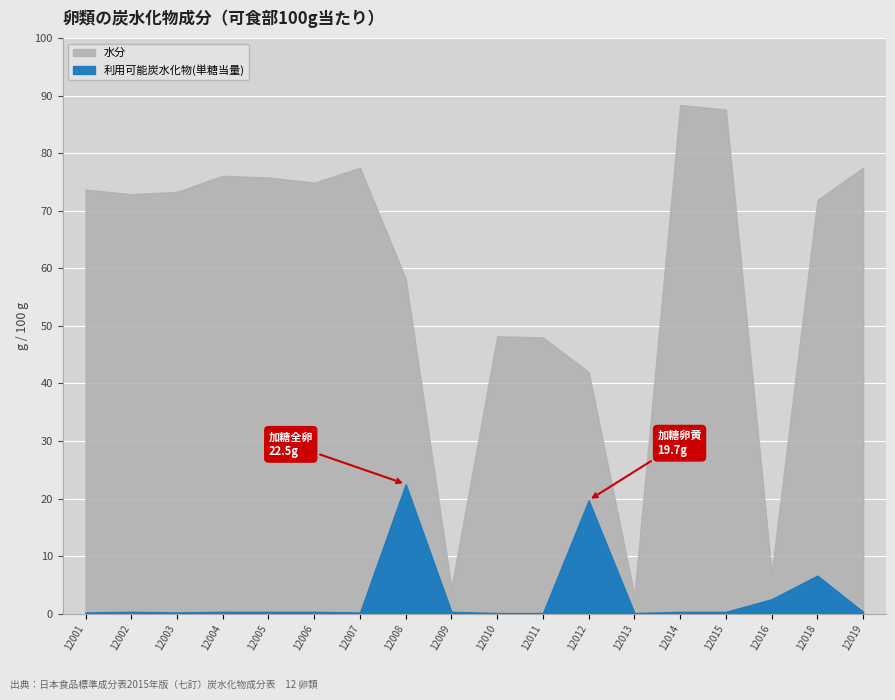

At which label is 水分 closest to 45?

12011